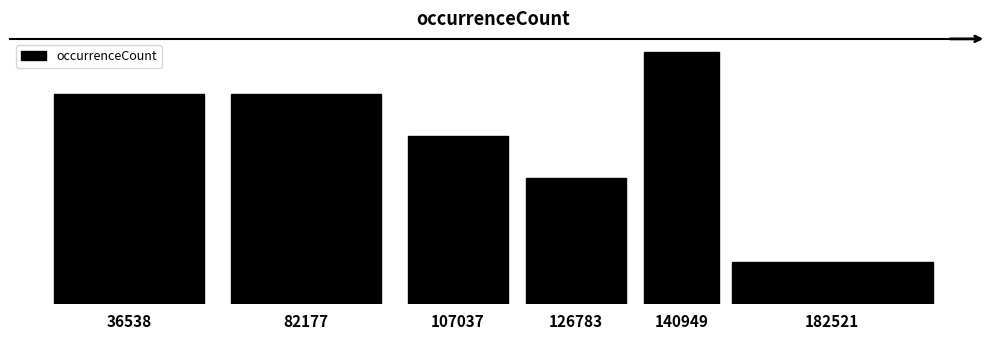

Are the bars horizontal?

No